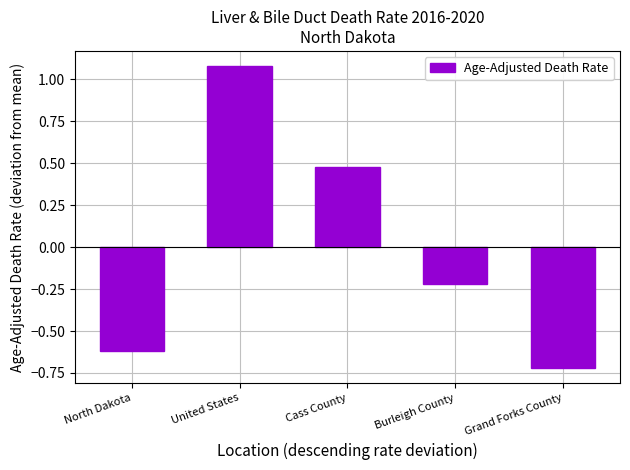

True or false: the data shows -1.2 at Grand Forks County.

False